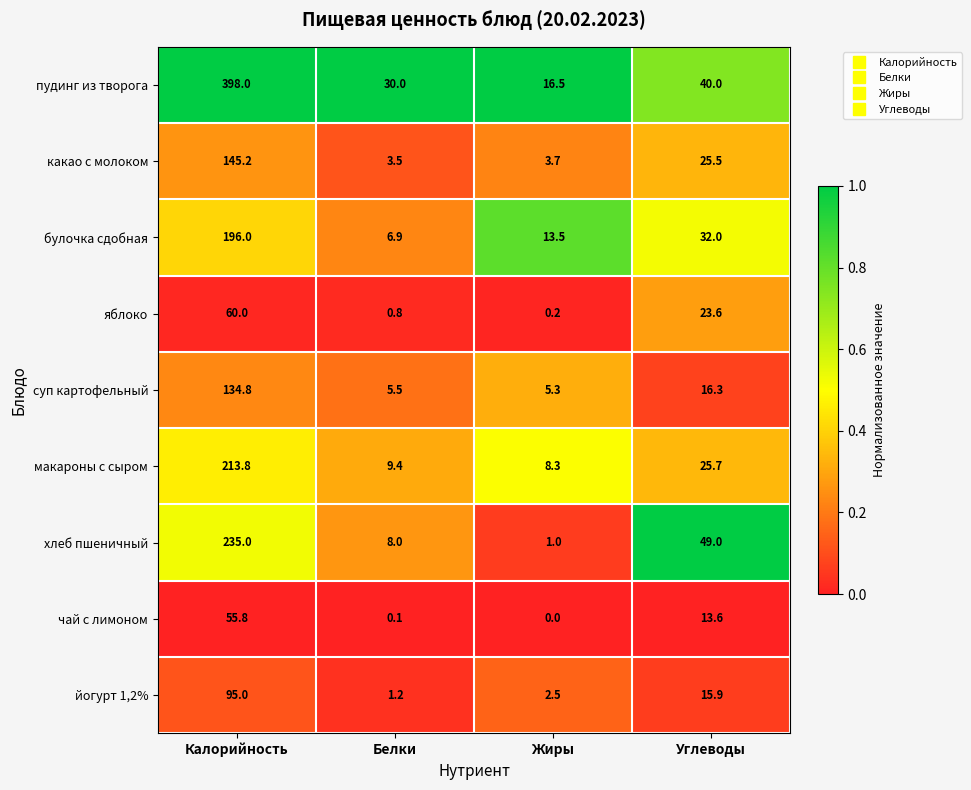

What is the total value across all series at Калорийность?

1533.6